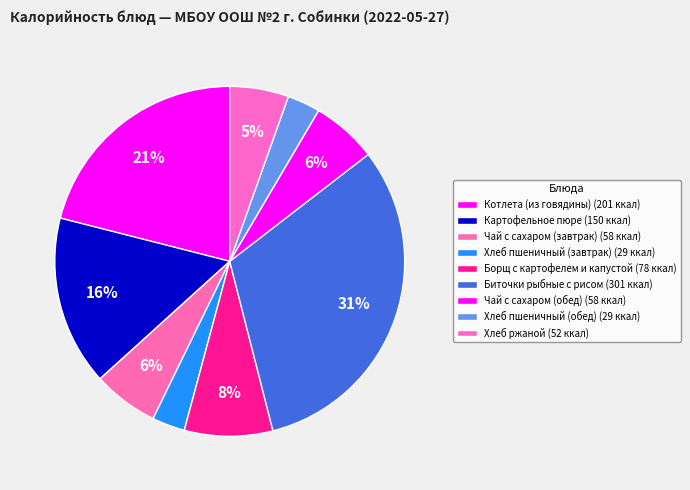

Does Чай с сахаром (завтрак) represent more than half of the total?

No